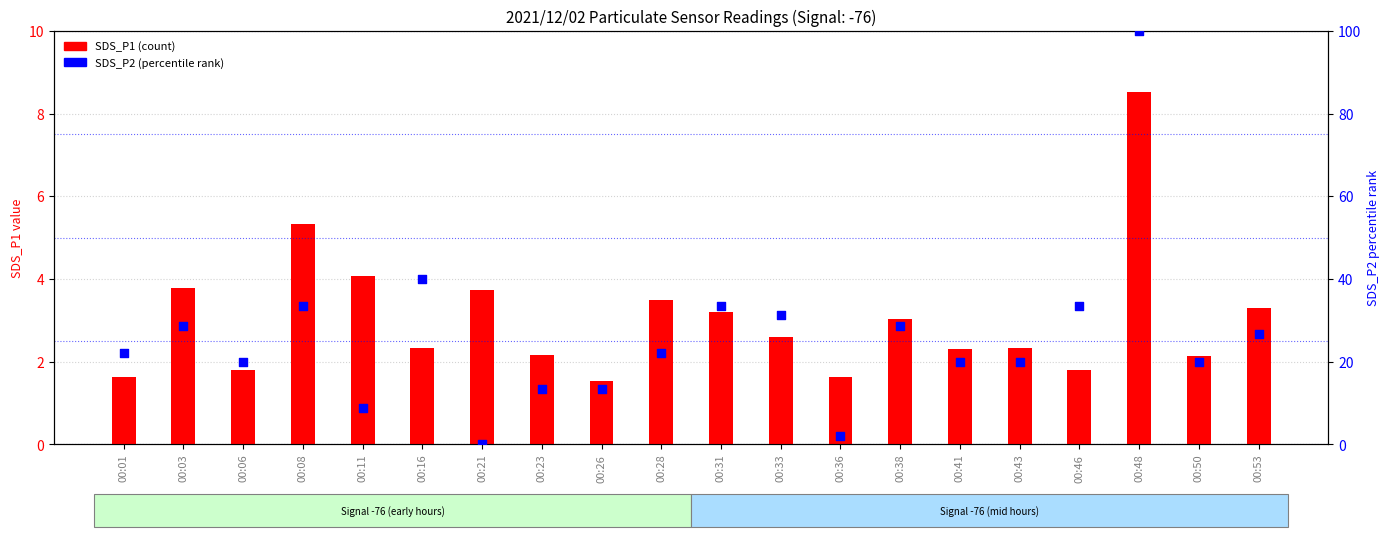

Which series has the largest total across all categories?

SDS_P2 (percentile rank)